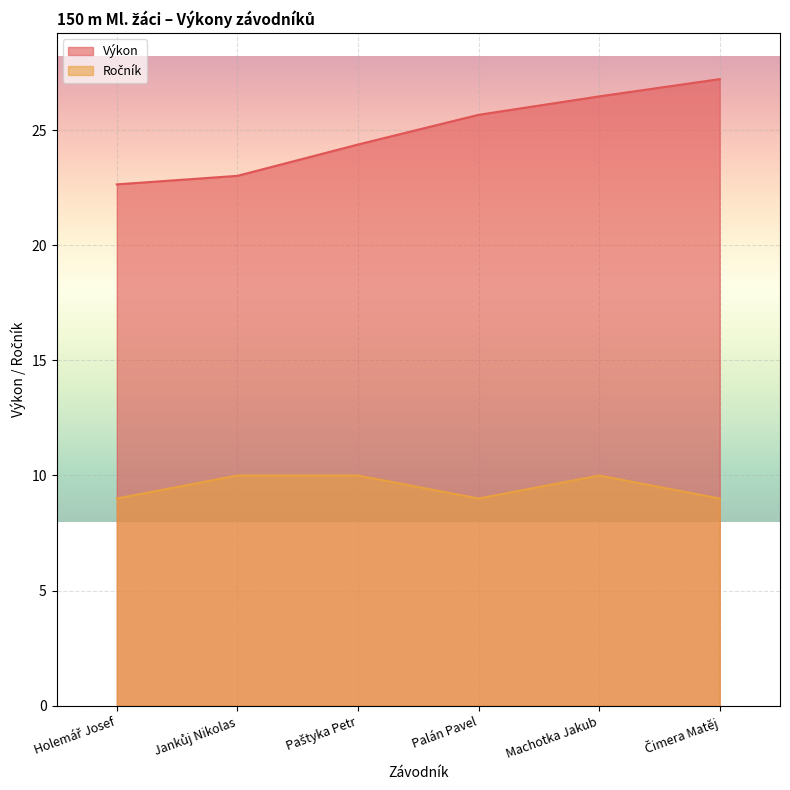

Reading right to left, extract all data points from this chart.

Výkon: Čimera Matěj=27.2	Machotka Jakub=26.5	Palán Pavel=25.7	Paštyka Petr=24.4	Jankůj Nikolas=23.0	Holemář Josef=22.6
Ročník: Čimera Matěj=9.0	Machotka Jakub=10.0	Palán Pavel=9.0	Paštyka Petr=10.0	Jankůj Nikolas=10.0	Holemář Josef=9.0